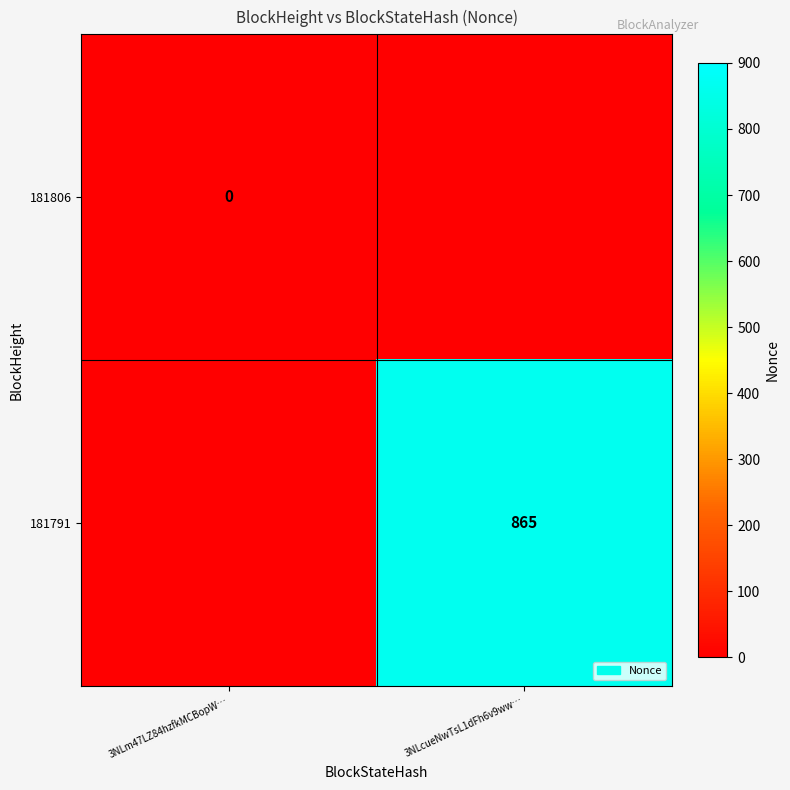

Is the value of 181791 at 3NLcueNwTsL1dFh6v9ww… greater than the value of 181806 at 3NLm47LZ84hzfkMCBopW…?

Yes